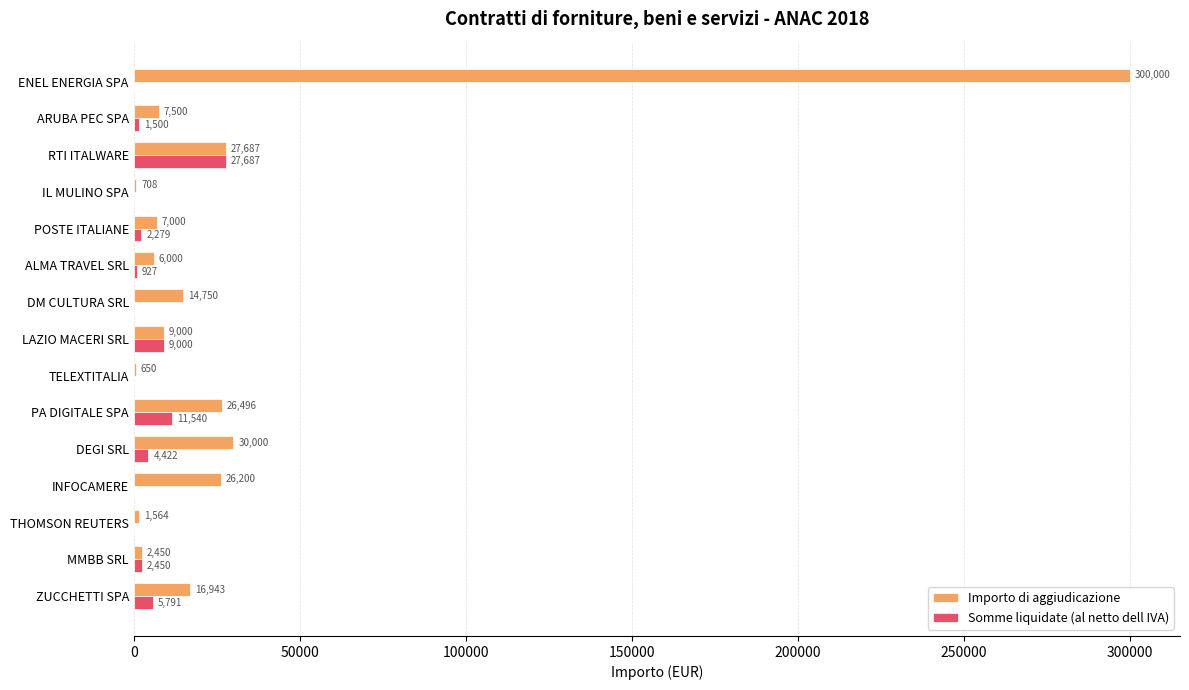

At which category is the sum across all series the highest?

ENEL ENERGIA SPA